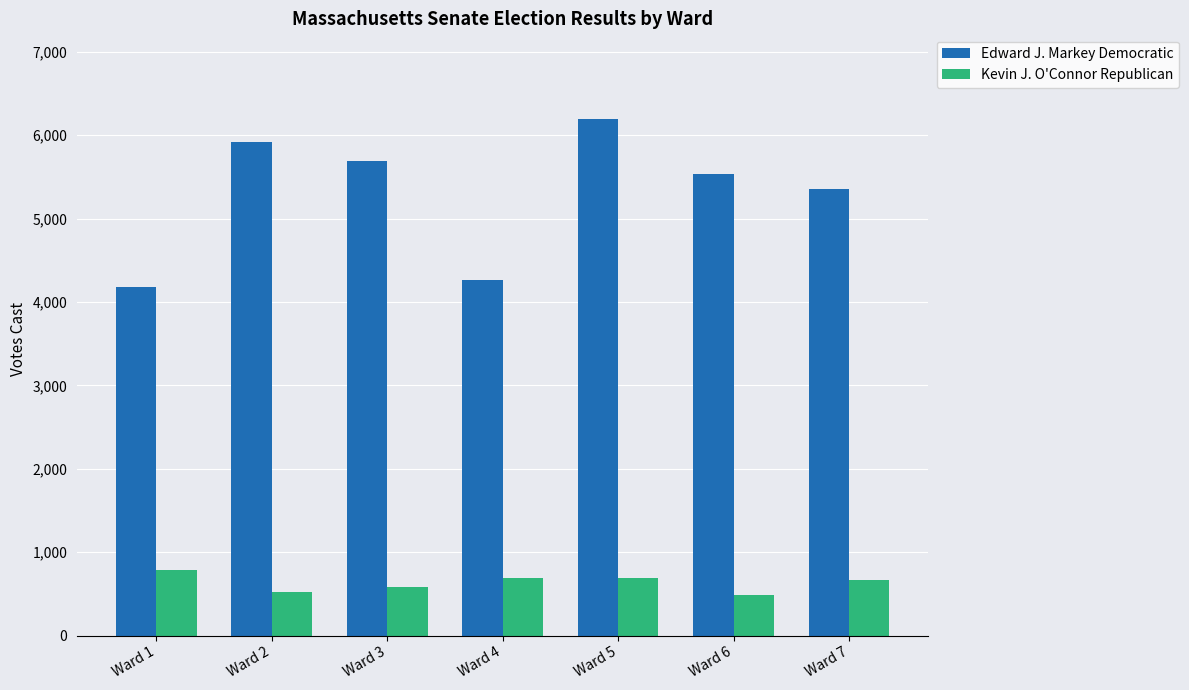

Read the Kevin J. O'Connor Republican value at Ward 6.

487